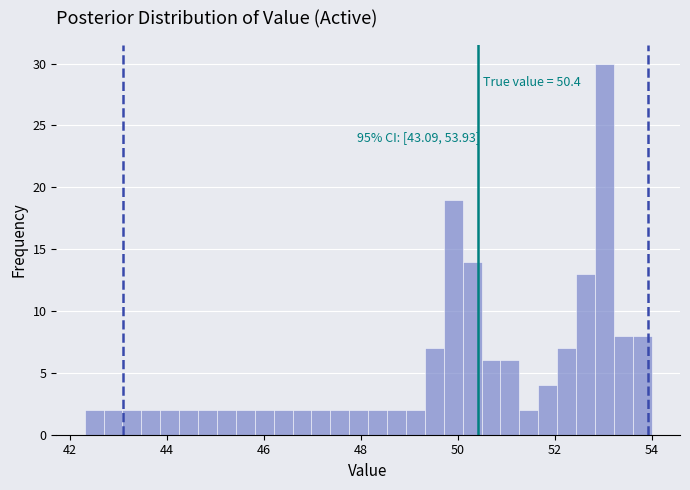

Read against the x-axis, roughly where is the centre of the tallest bar?

53.0